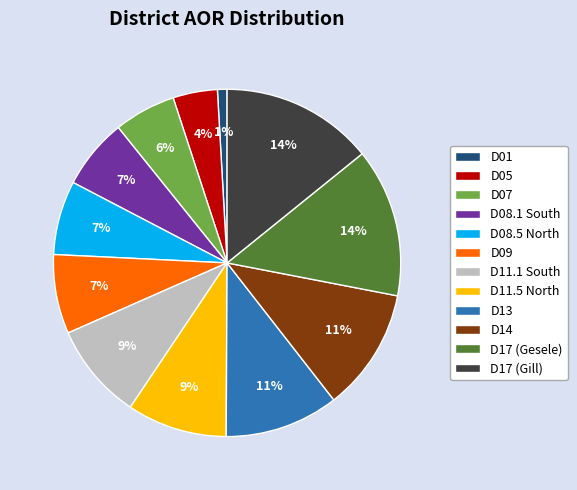

What is the smallest slice in the pie chart?

D01